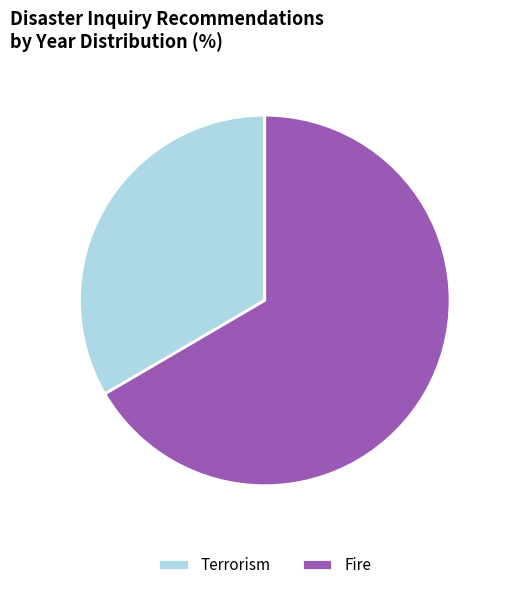

Which category has the biggest portion of the pie?

Fire